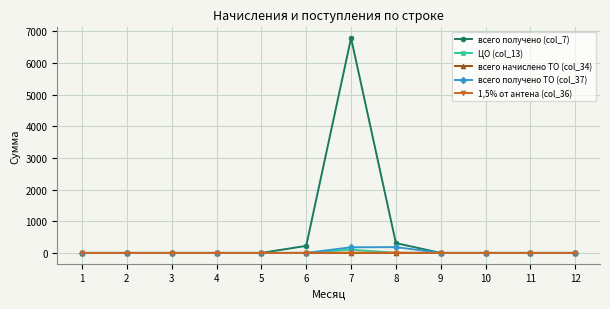

The value of всего получено (col_7) at 10 is 0.0. True or false?

True